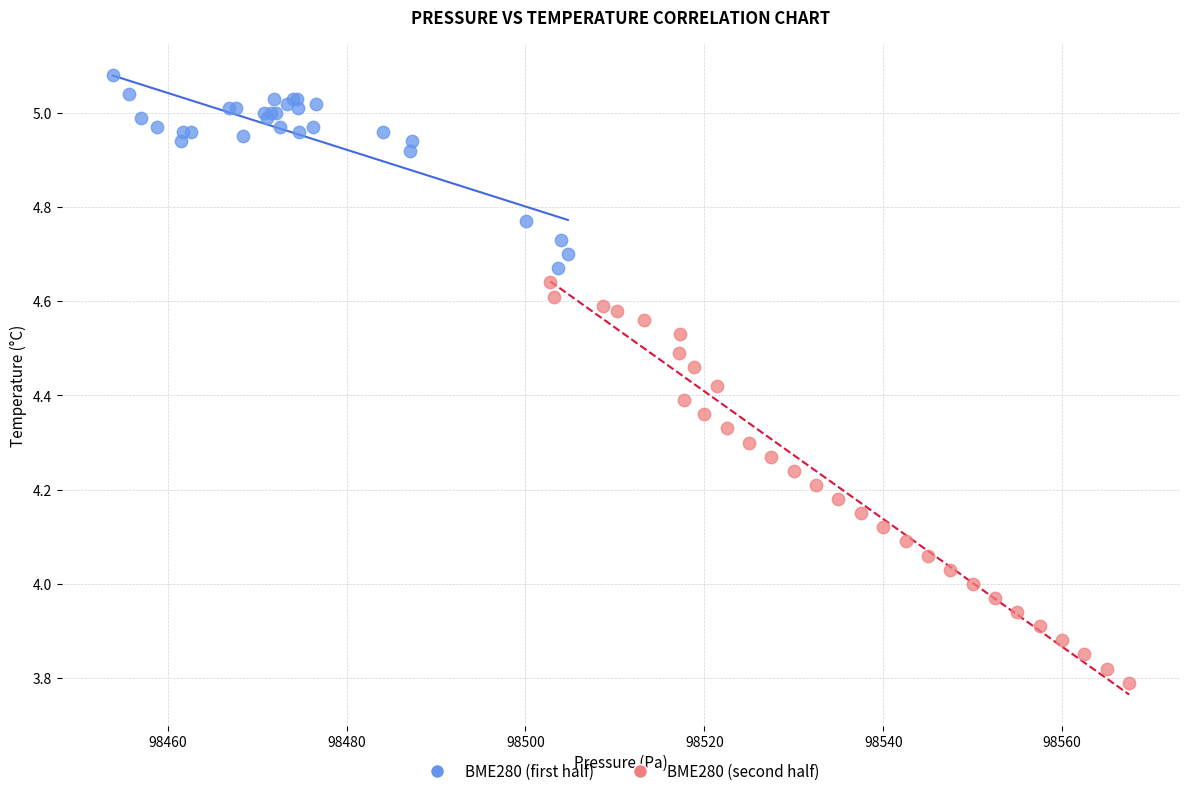

What are all the series names shown in the legend?

BME280 (first half), BME280 (second half)